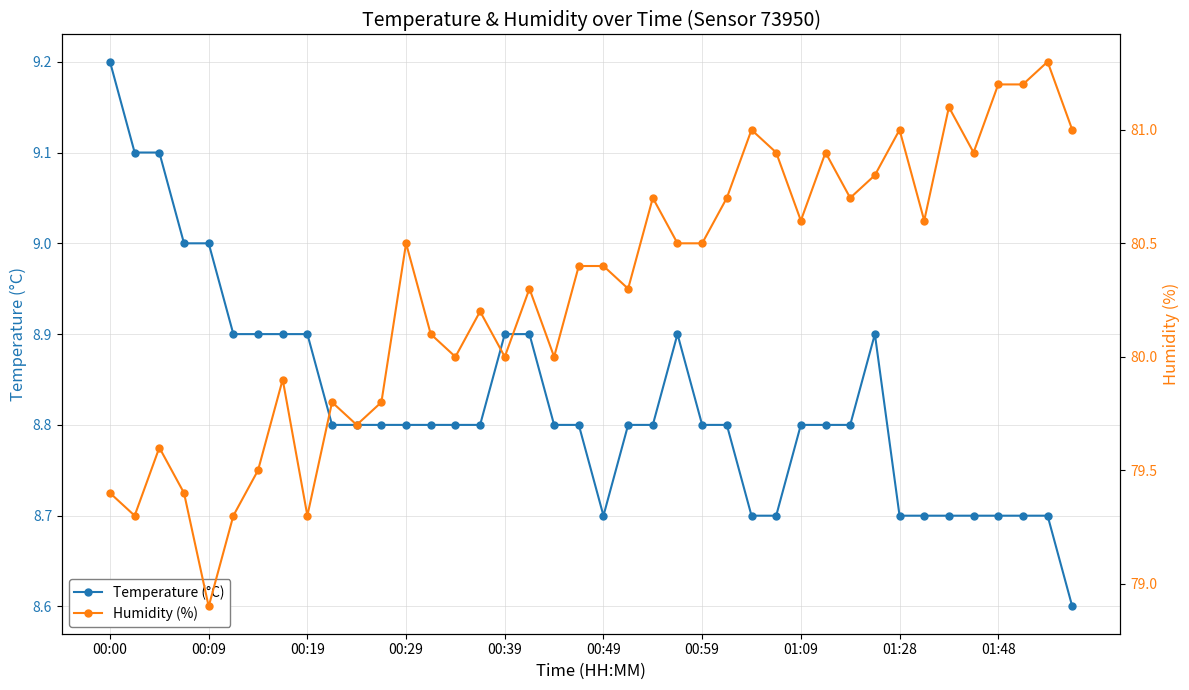

List the series in order of their peak value, lowest first.

Temperature (°C), Humidity (%)